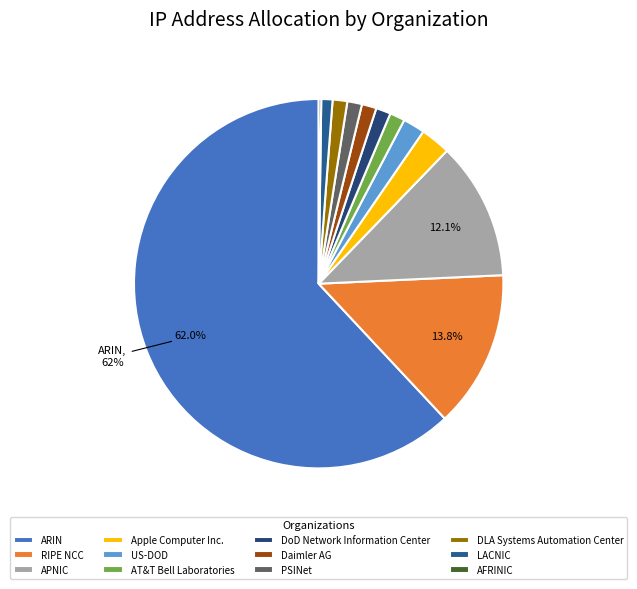

Approximately how many times larger is the value at US-DOD compared to PSINet?

1.5